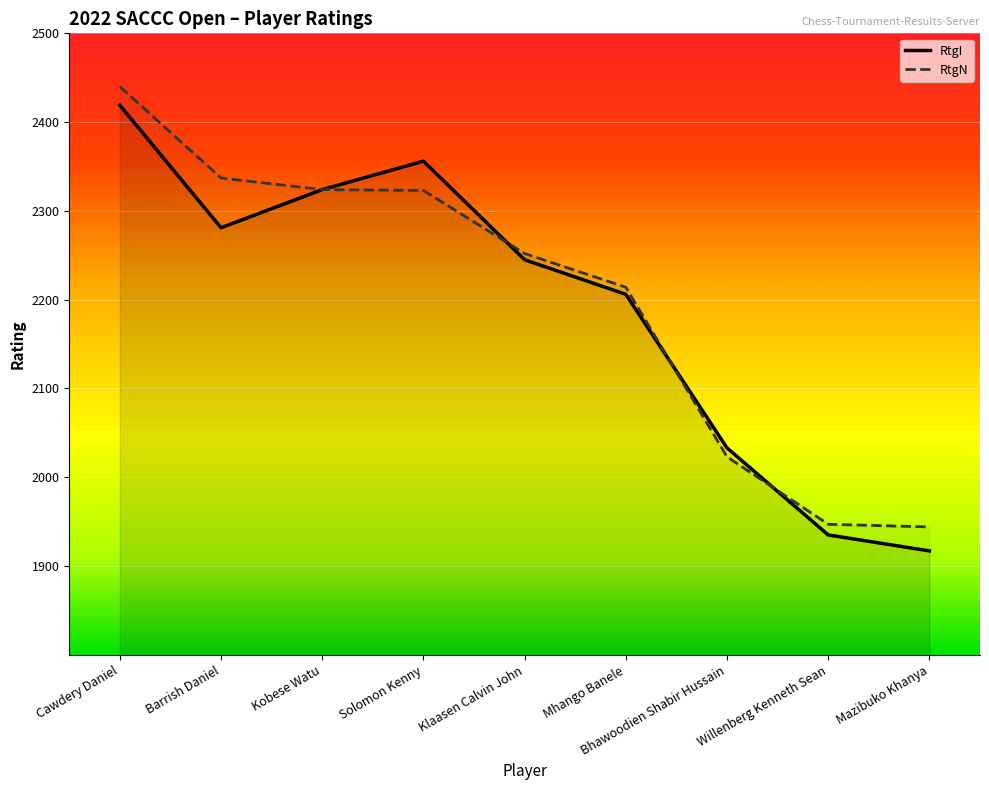

Read the RtgI value at Barrish Daniel.

2281